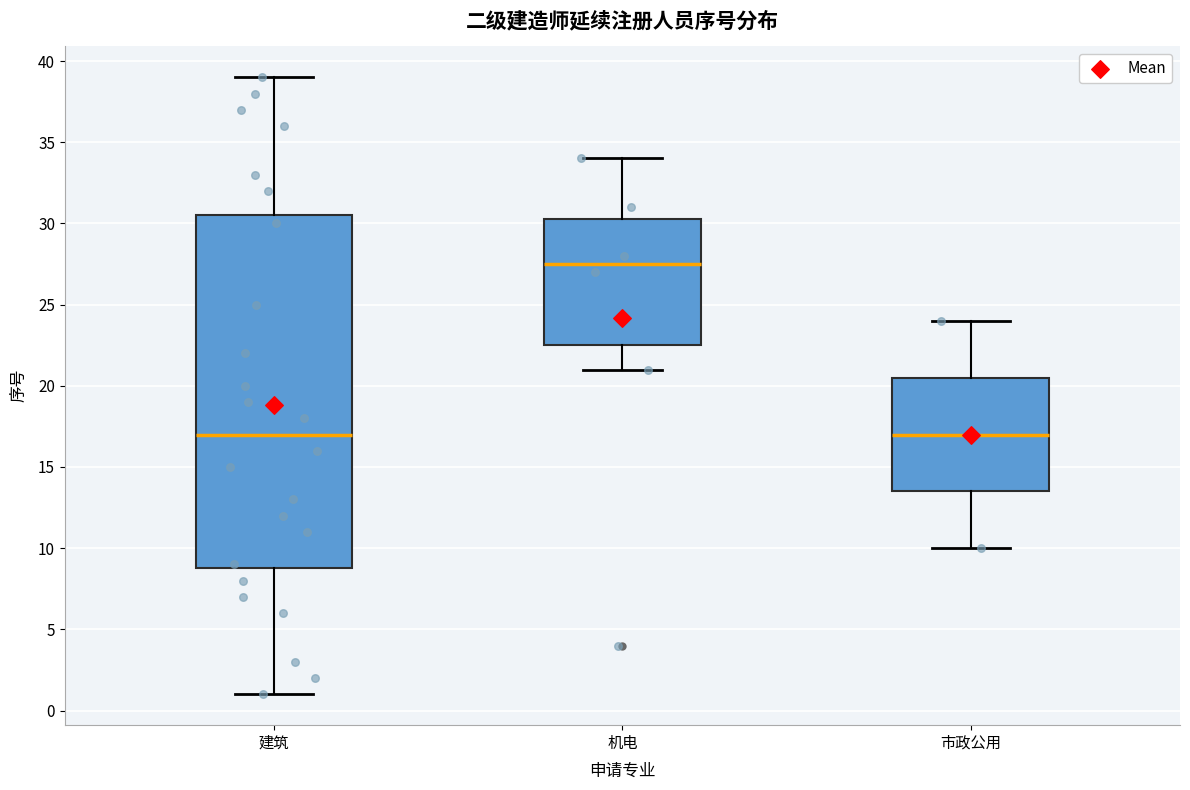

Reading left to right, read every box against the y-axis: the position of its median line, the range the box covers, and the ends of its whiskers. The values are not printed on the chart, so give them approximately, as read against the axis.

建筑: median 17.0, box 9.0 to 30.5, whiskers 1.0 to 39.0
机电: median 27.5, box 22.5 to 30.5, whiskers 21.0 to 34.0
市政公用: median 17.0, box 13.5 to 20.5, whiskers 10.0 to 24.0